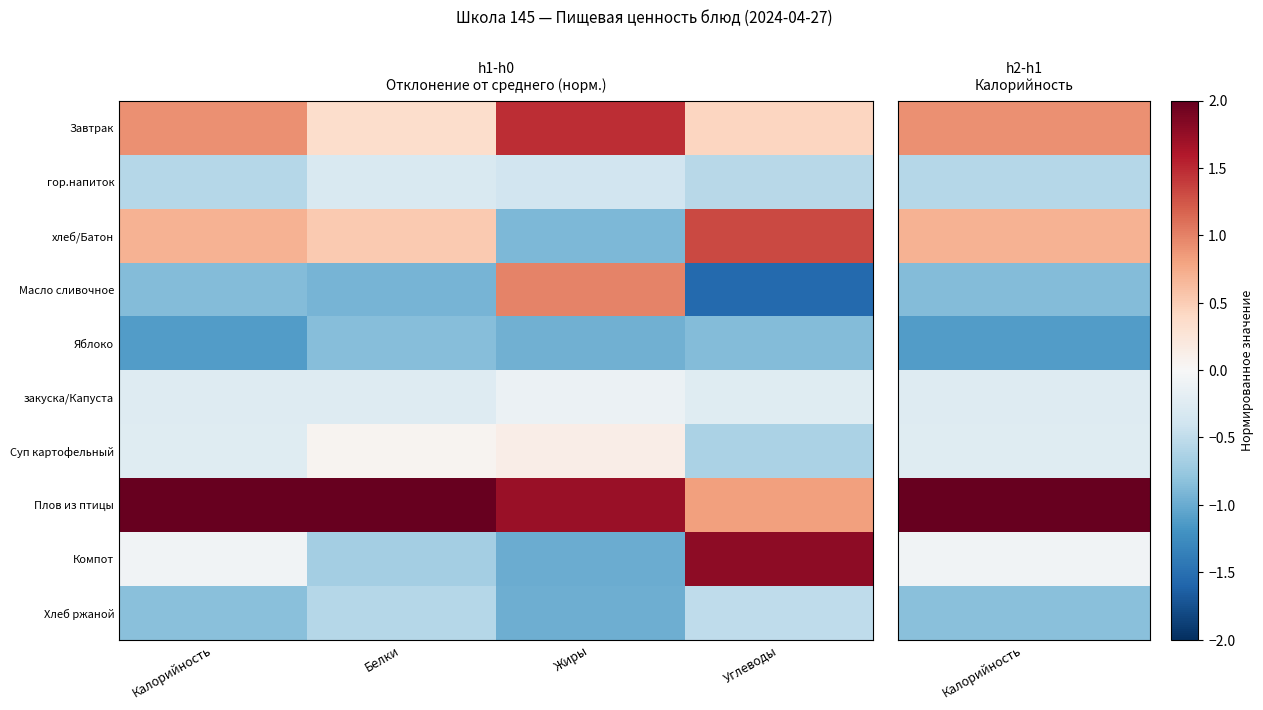

Which series changed the most between Калорийность and Углеводы?

Компот